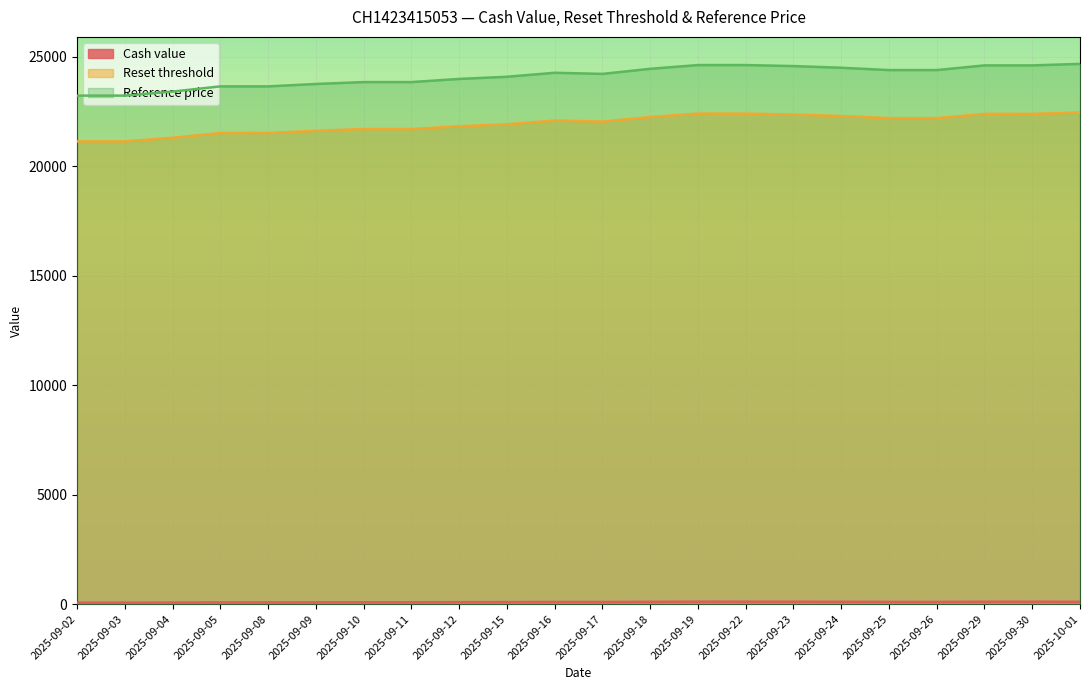

True or false: Reset threshold and Reference price intersect in this chart.

False